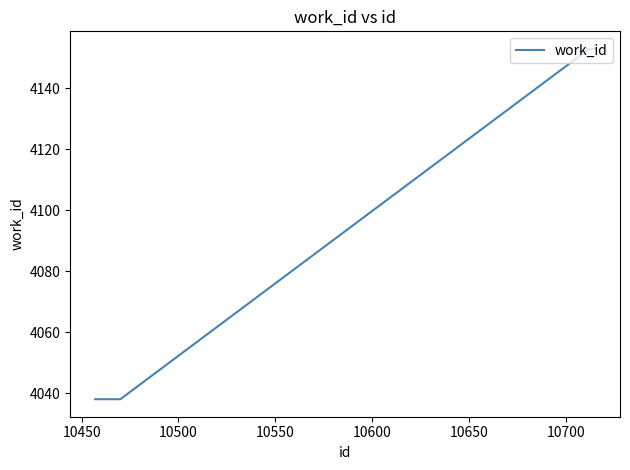

What is the average value?

4096